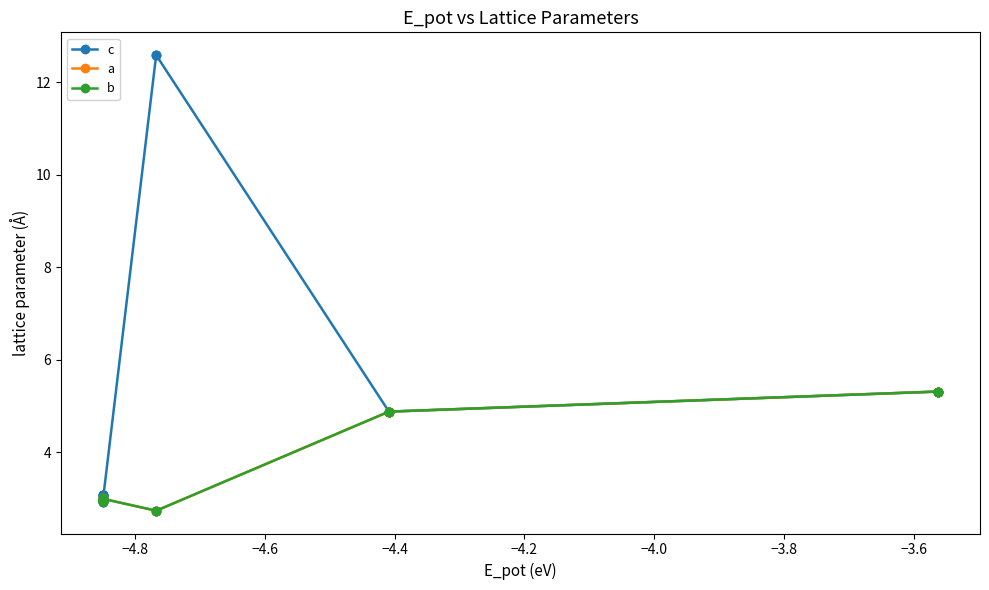

Is it true that a equals 3.6 at 19?

False